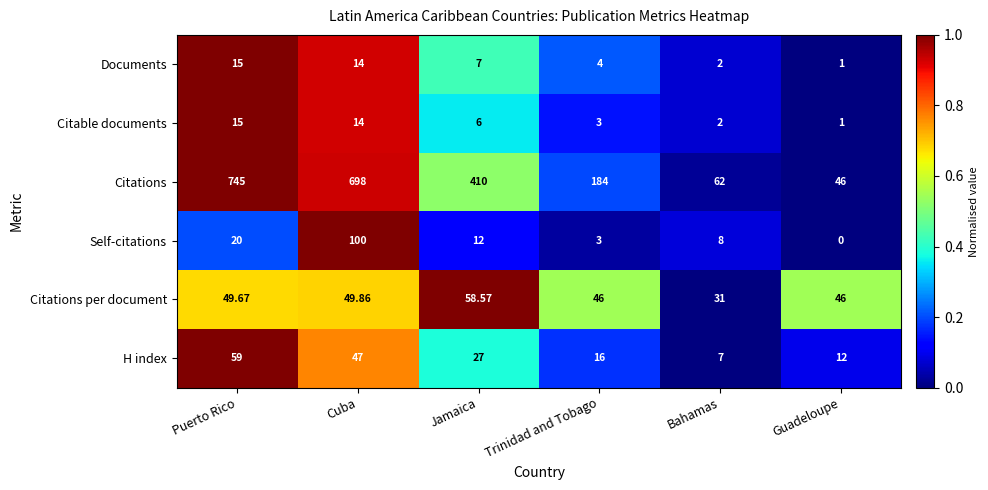

At which label does Citations per document reach its peak?

Jamaica